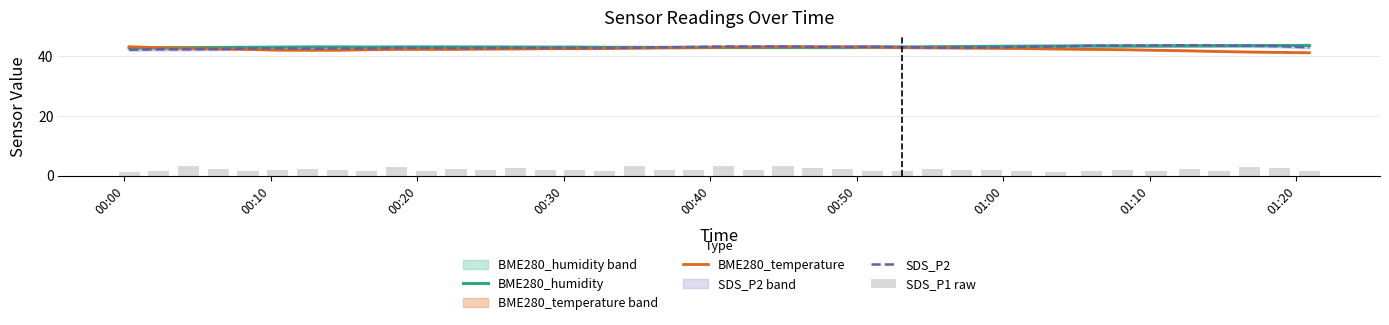

At how many categories does at least one series exceed 39?

40